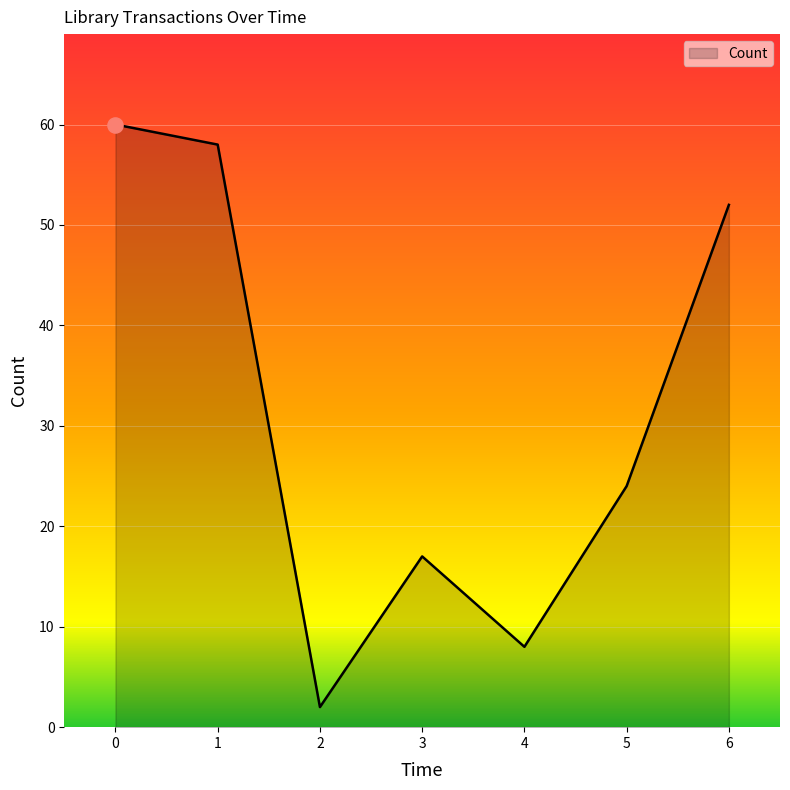

What is the ratio of the value at 3 to the value at 6?

0.3